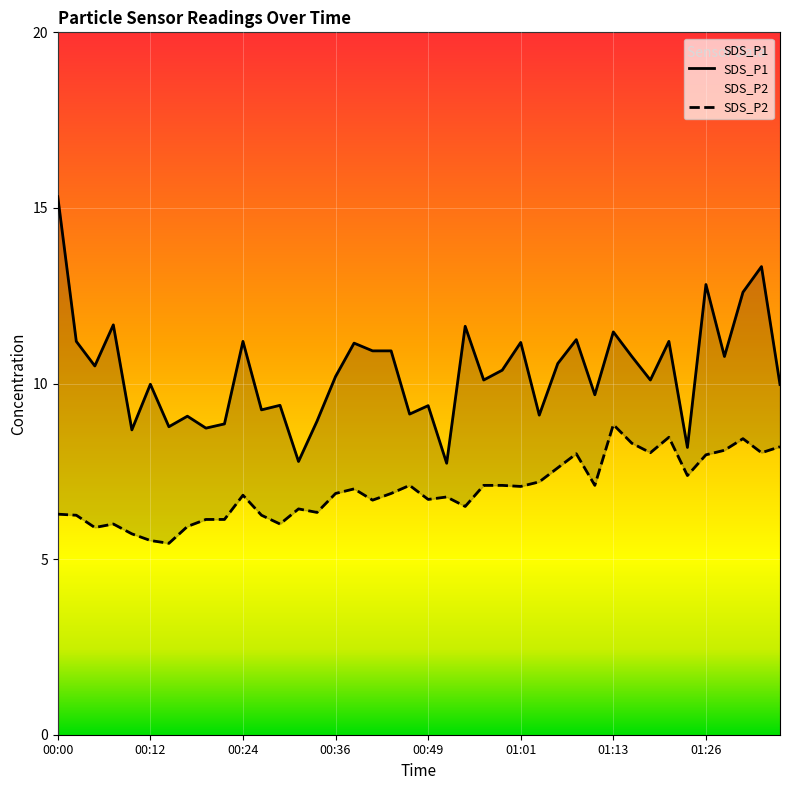

The value of SDS_P2 at 00:53 is 11.3. True or false?

False